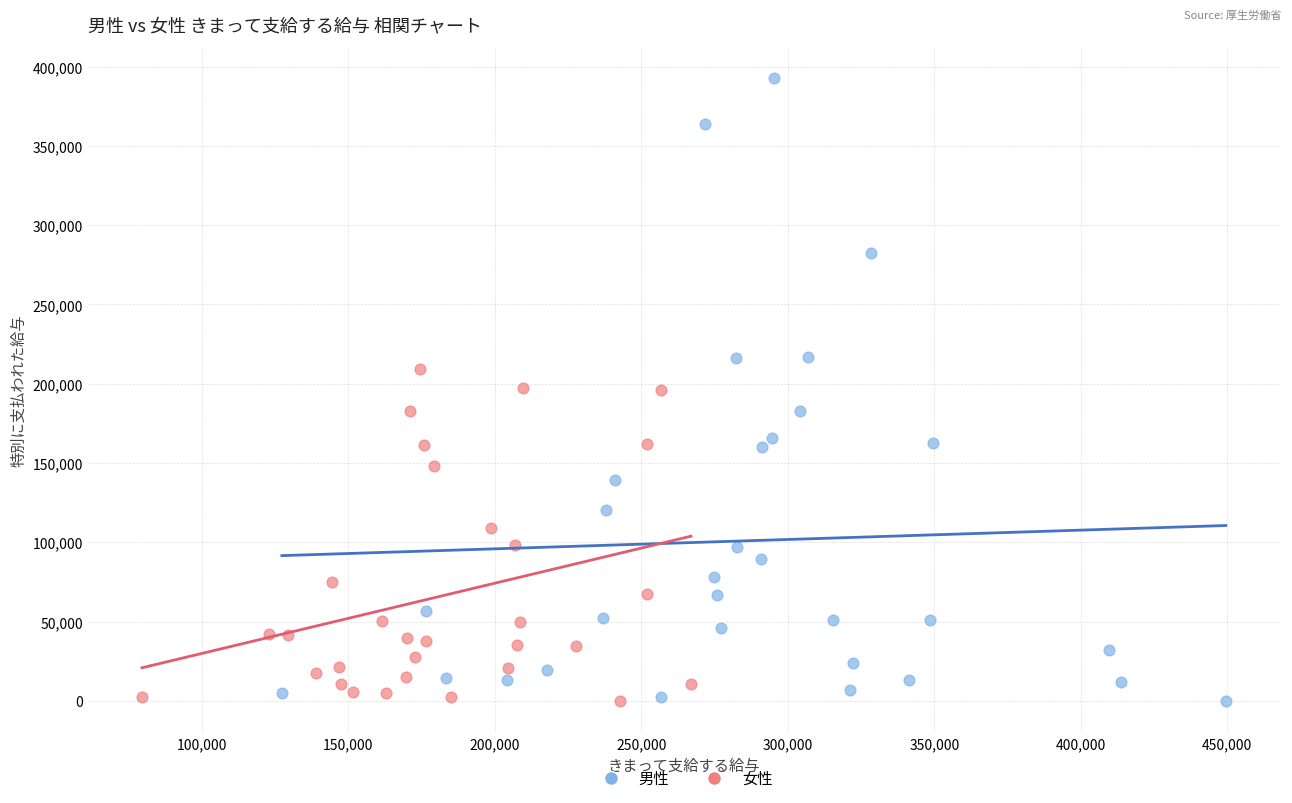

Which series reaches the maximum Y coordinate?

男性